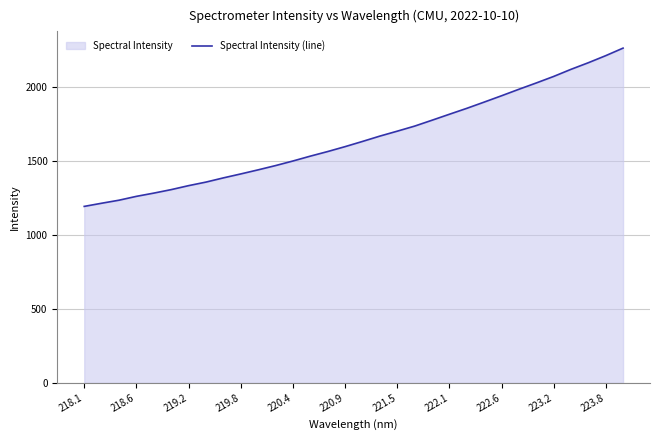

Count the number of categories in the chart.

32